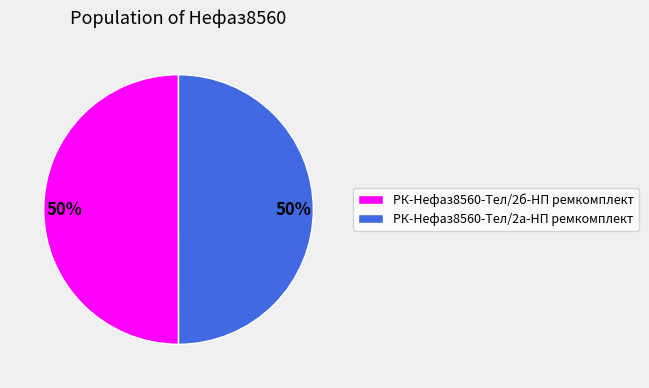

How many segments does this pie chart have?

2